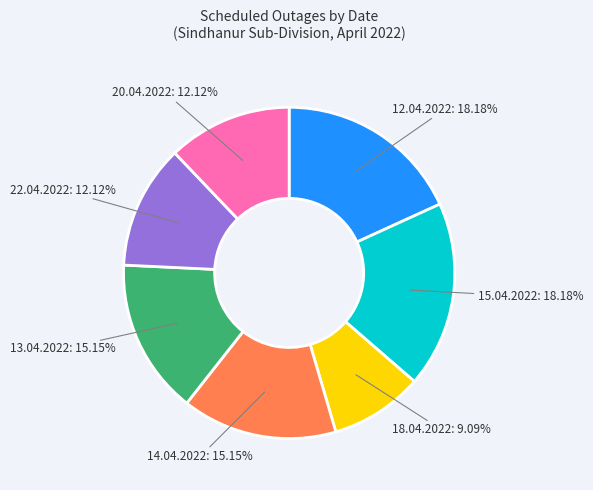

True or false: 15.04.2022 accounts for 18% of the total.

True